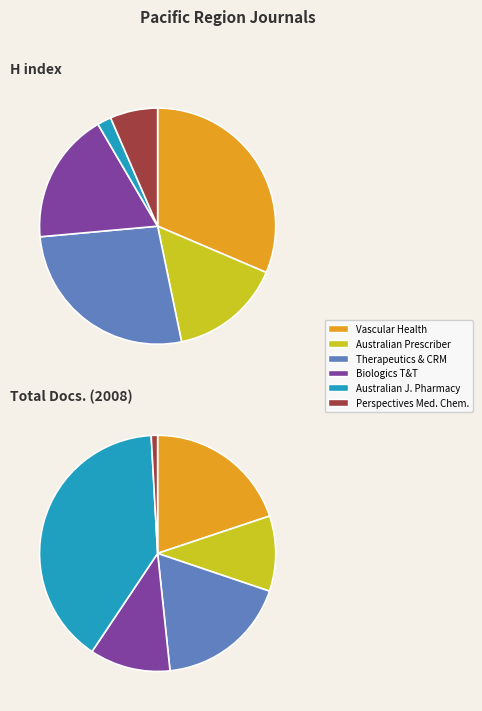

Between Australian Prescriber and Therapeutics and Clinical Risk Management, which is larger?

Therapeutics and Clinical Risk Management